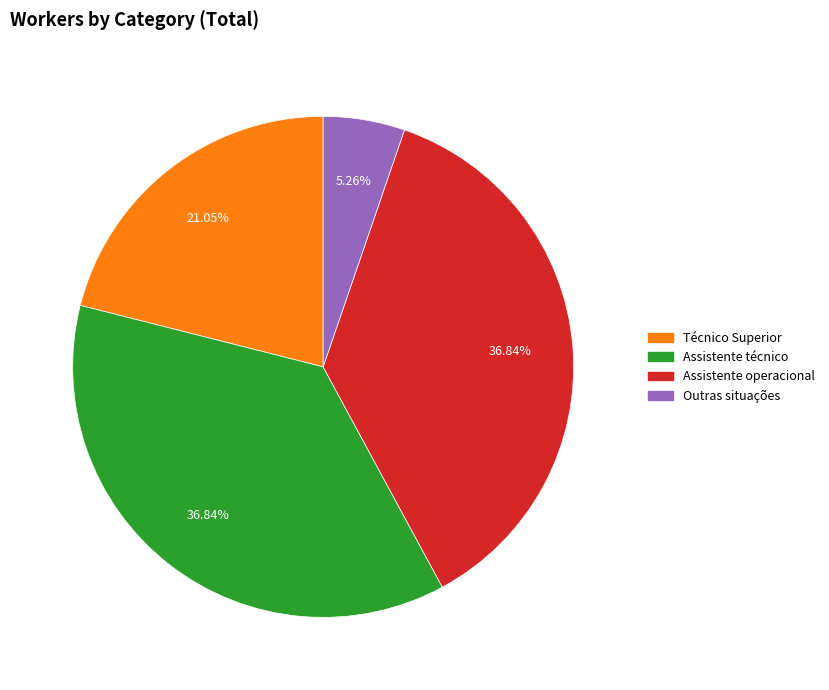

Is there any slice that represents more than half of the pie?

No